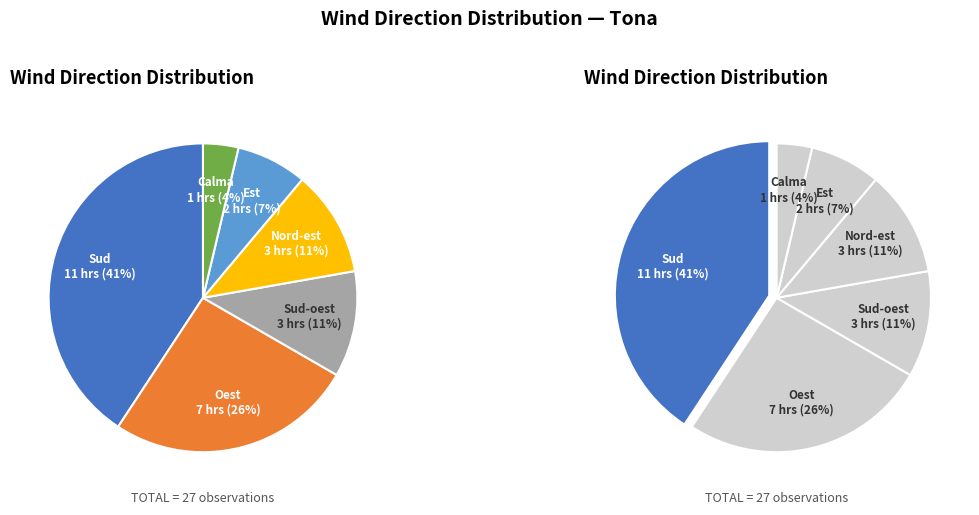

Count the number of slices in the pie.

6